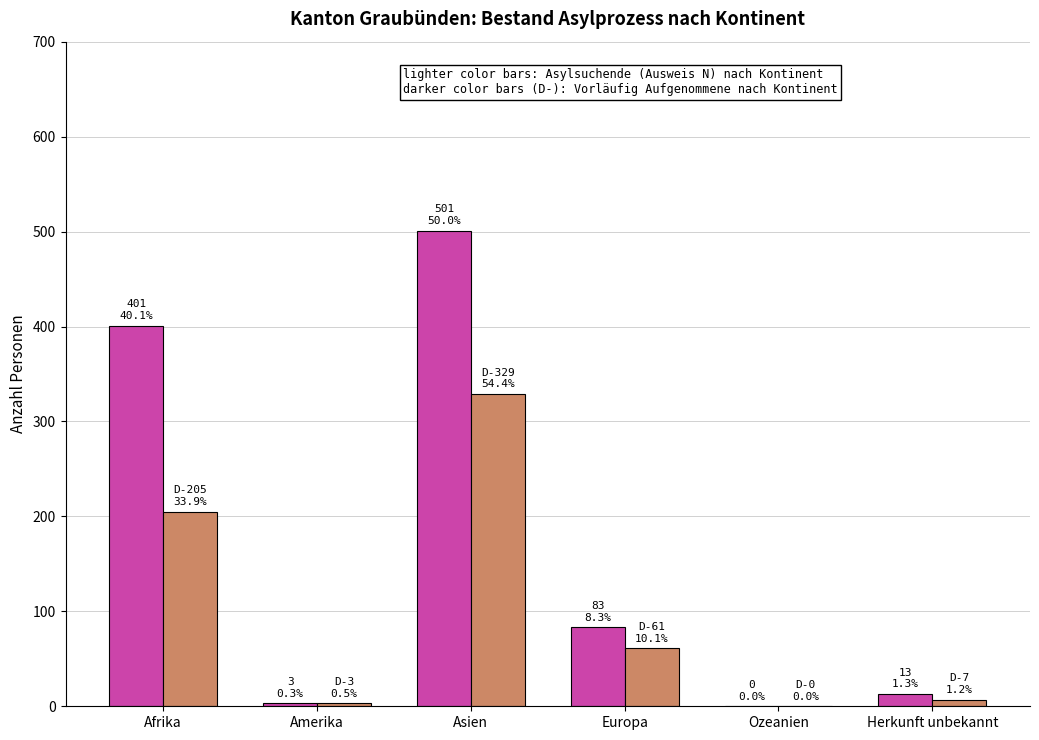

Are the bars horizontal?

No